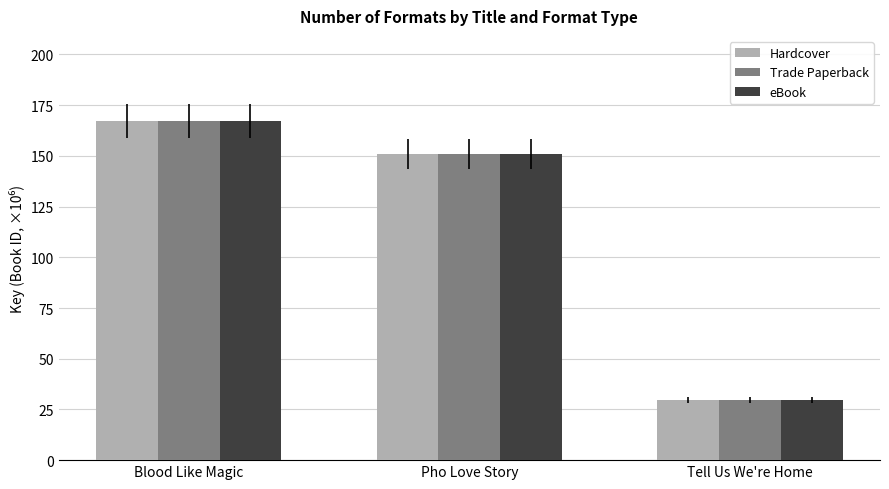

Rank the categories by eBook value from lowest to highest.

Tell Us We're Home, Pho Love Story, Blood Like Magic